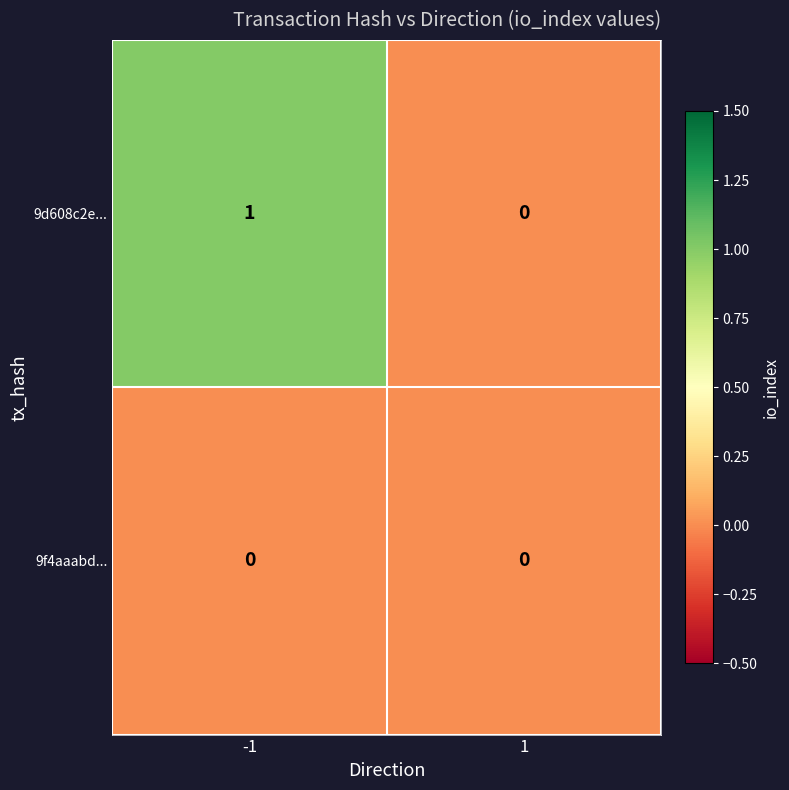

True or false: 9d608c2e... has a value of 2 at -1.

False